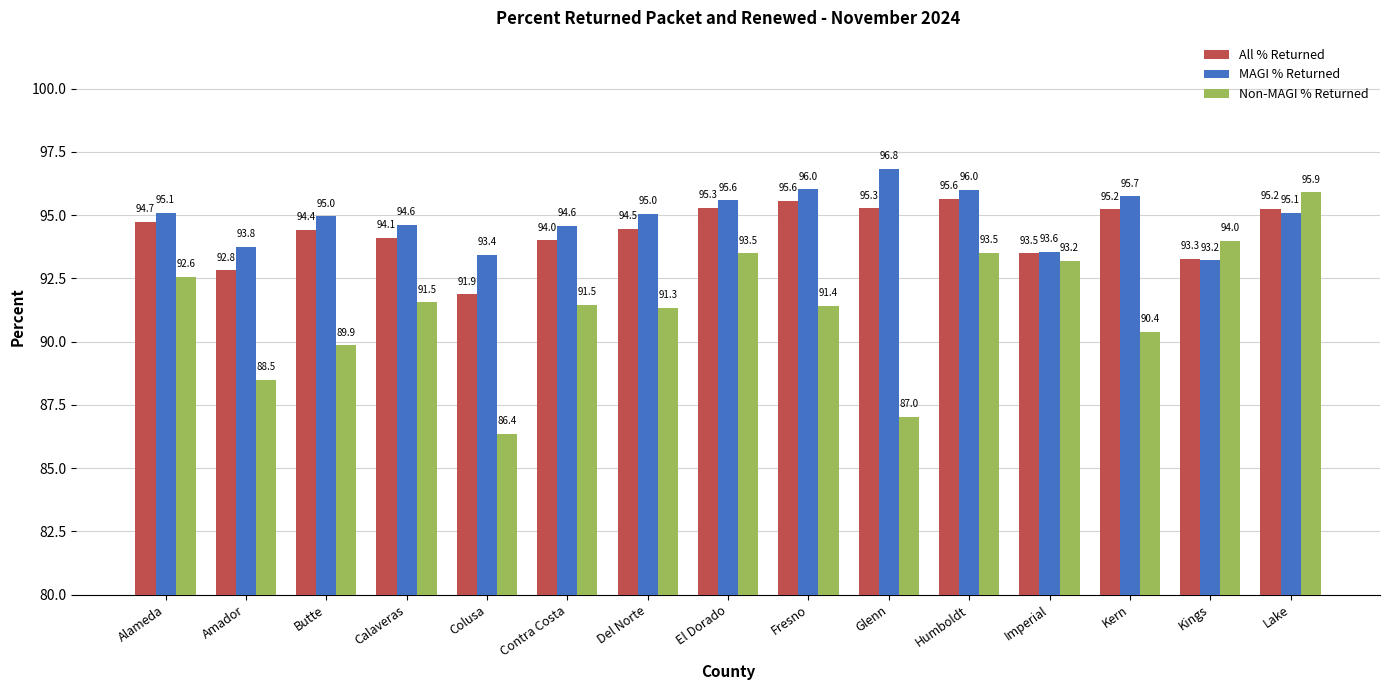

Between Humboldt and Imperial, which series saw the biggest shift?

MAGI % Returned